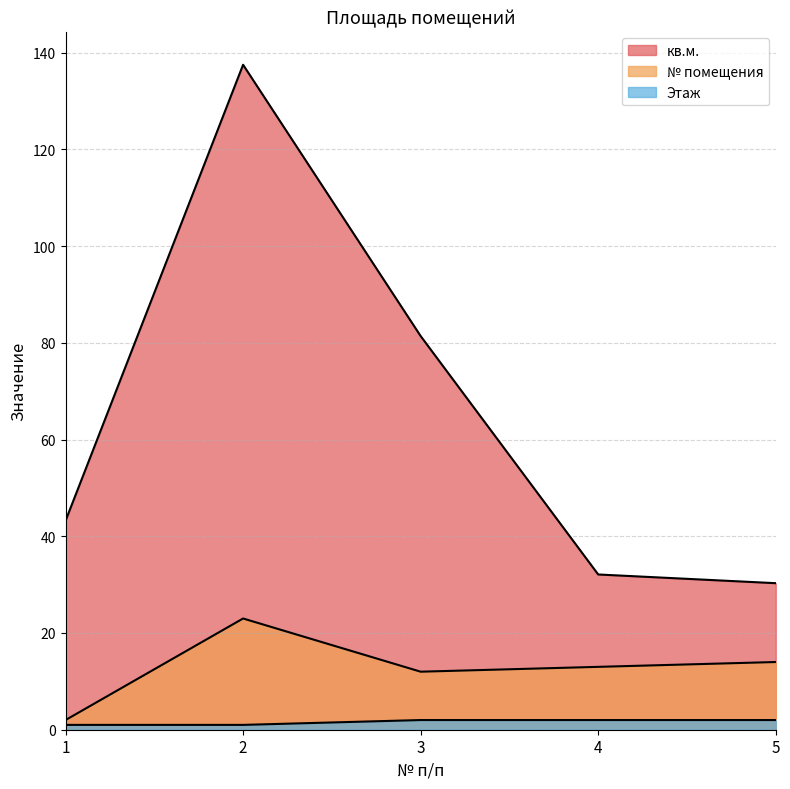

Which category has the highest value in the кв.м. series?

2